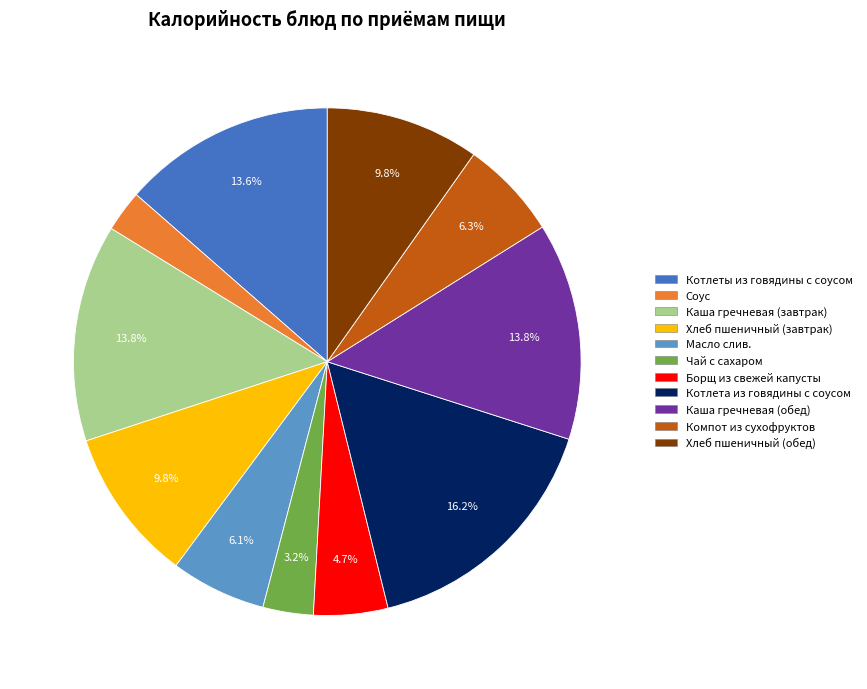

What percentage do Хлеб пшеничный (завтрак) and Каша гречневая (завтрак) together represent?

23.6%